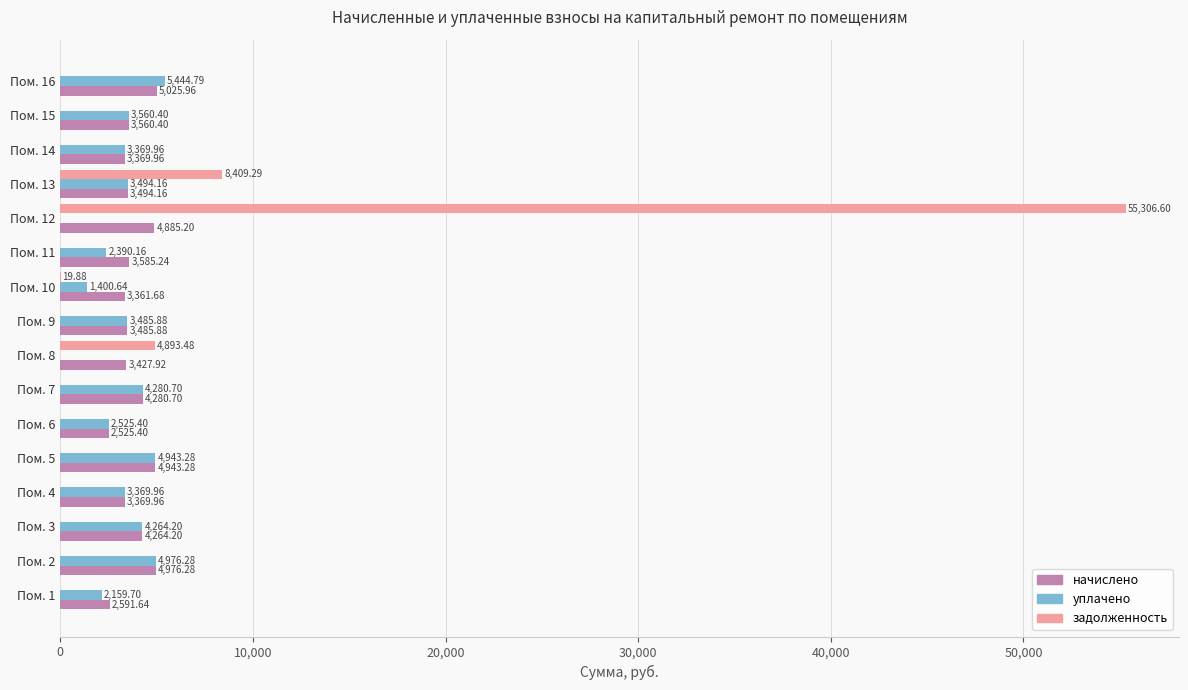

What is the sum of the начислено values at Пом. 9 and Пом. 10?

6847.6